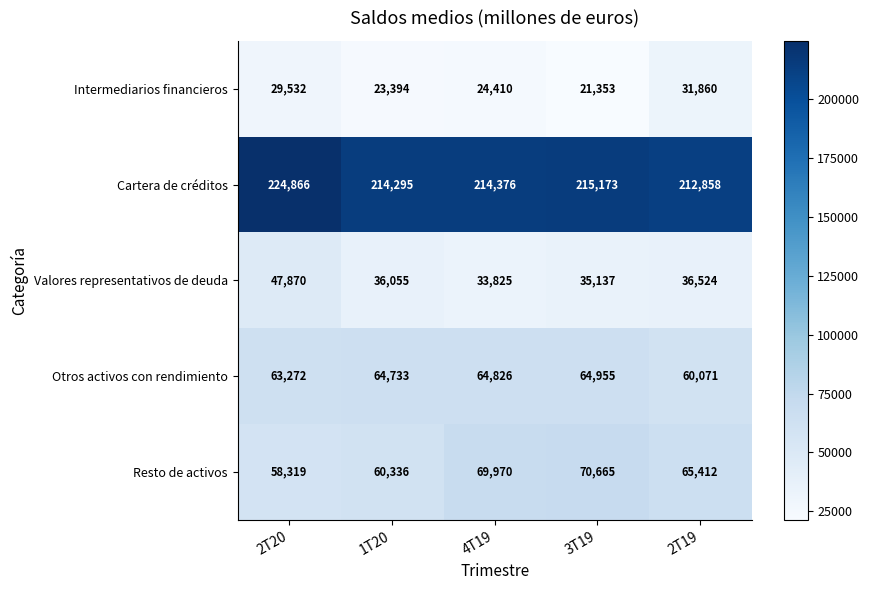

List the series in order of their peak value, highest first.

Cartera de créditos, Resto de activos, Otros activos con rendimiento, Valores representativos de deuda, Intermediarios financieros